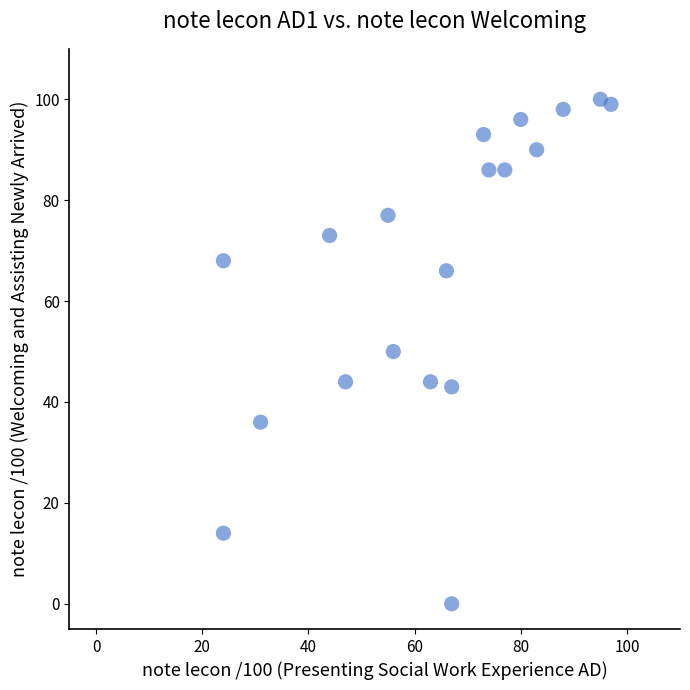

What is the range of X values (max minus min)?

73